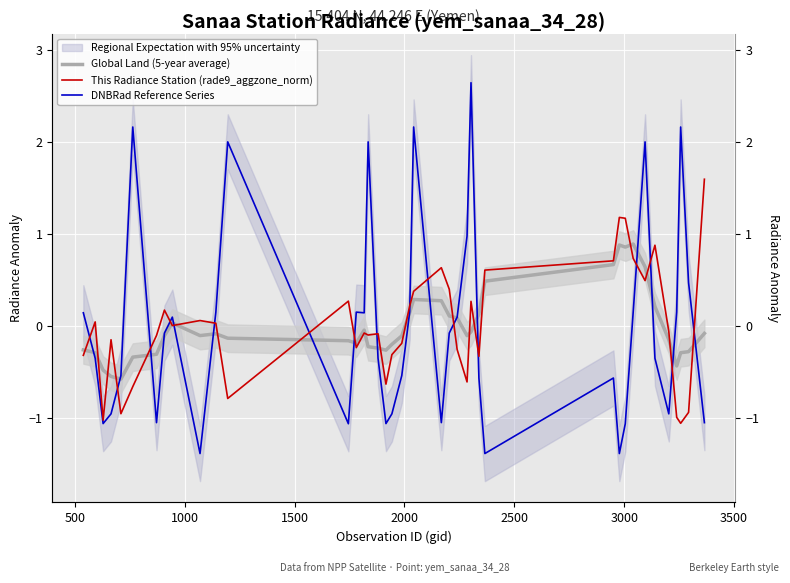

How many series are shown in this chart?

3